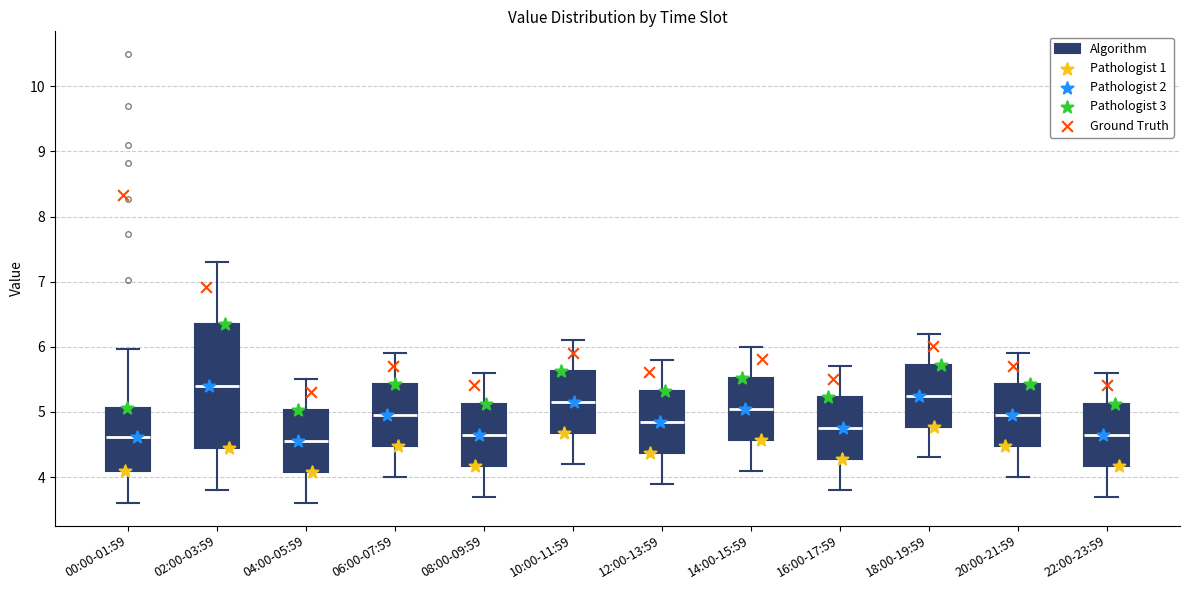

Which box has the highest median line?

02:00-03:59